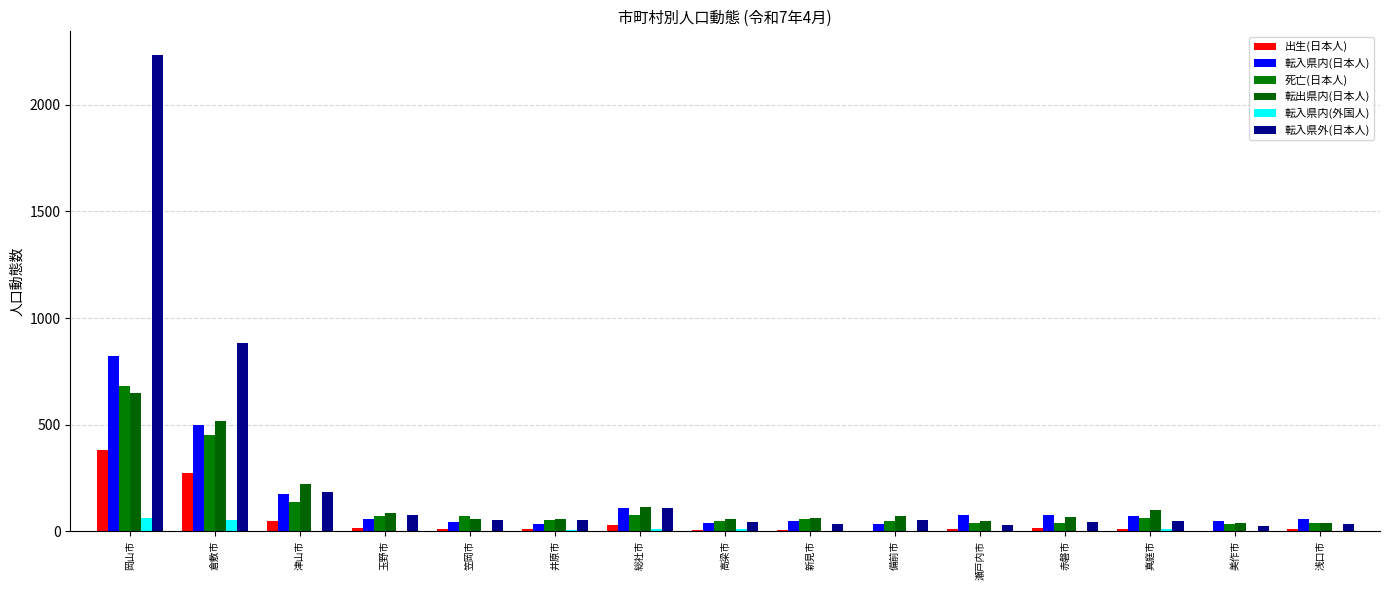

What is the approximate value of 転出県内(日本人) at 倉敷市, to the nearest 100?

500